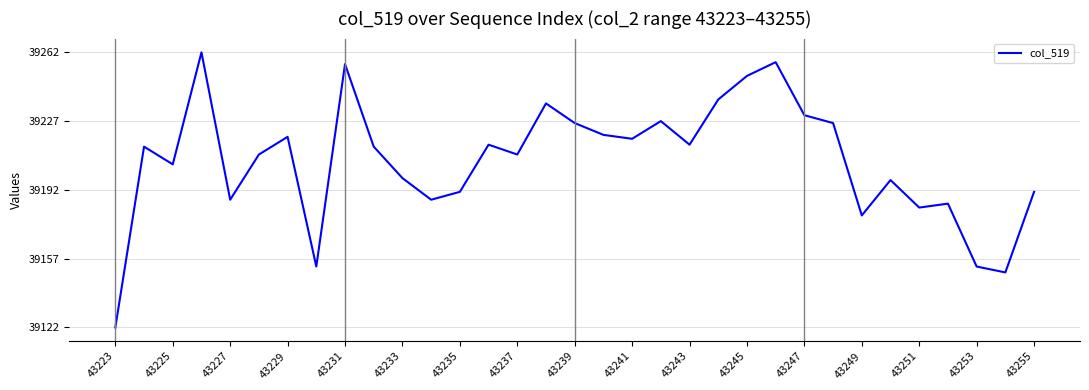

Does the chart have visible grid lines?

Yes